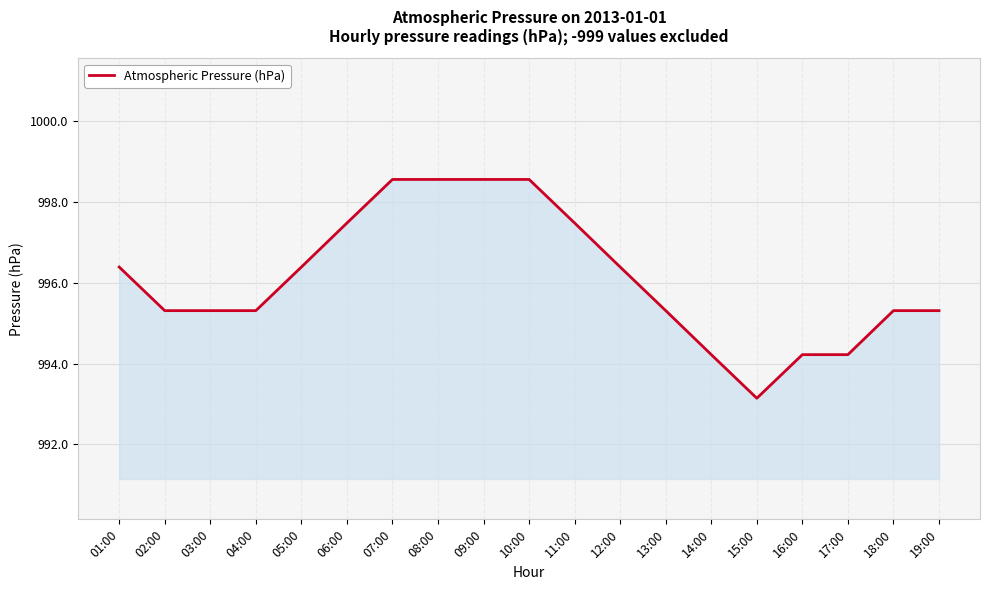

What is the difference between the second highest and second lowest values?

4.3